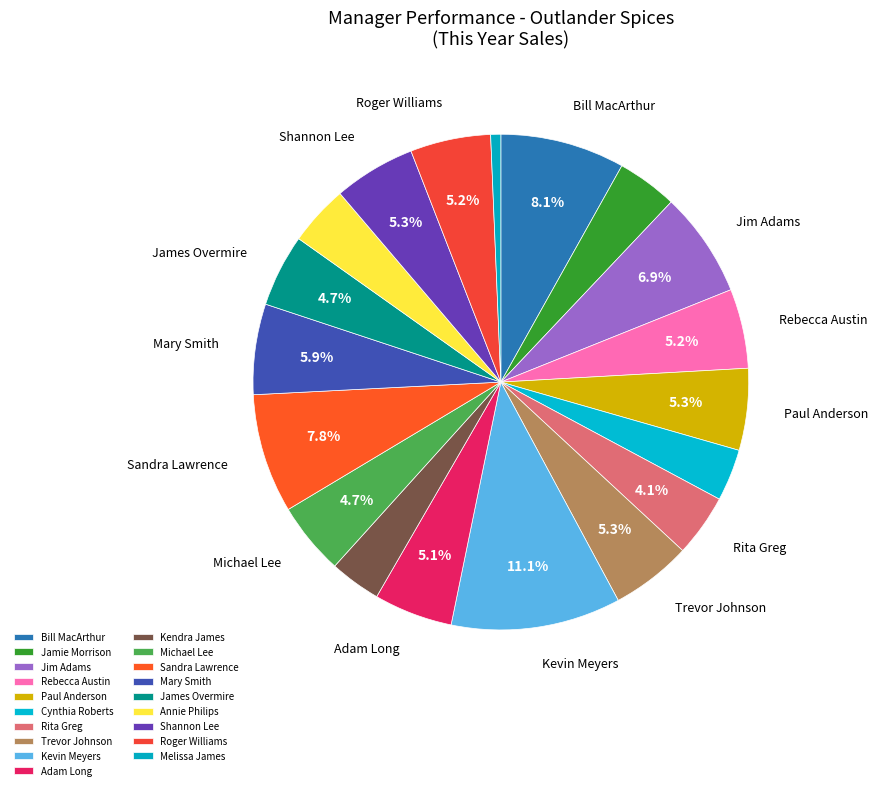

Is there any slice that represents more than half of the pie?

No